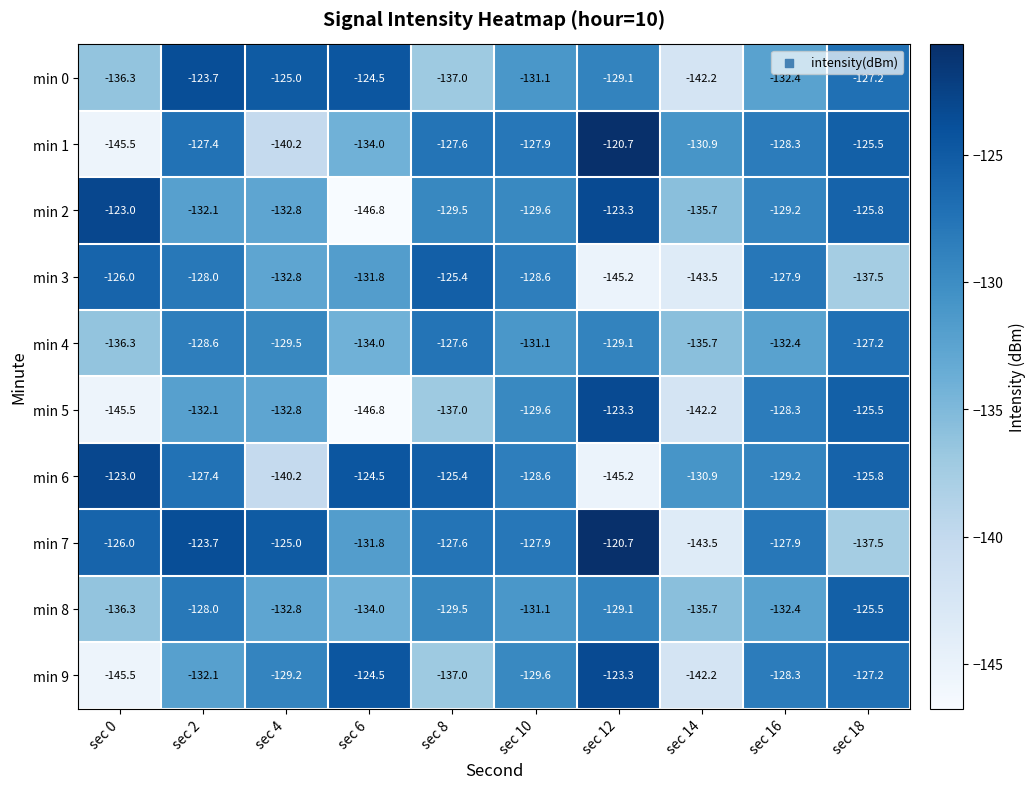

Which series changed the most between sec 12 and sec 18?

min 6